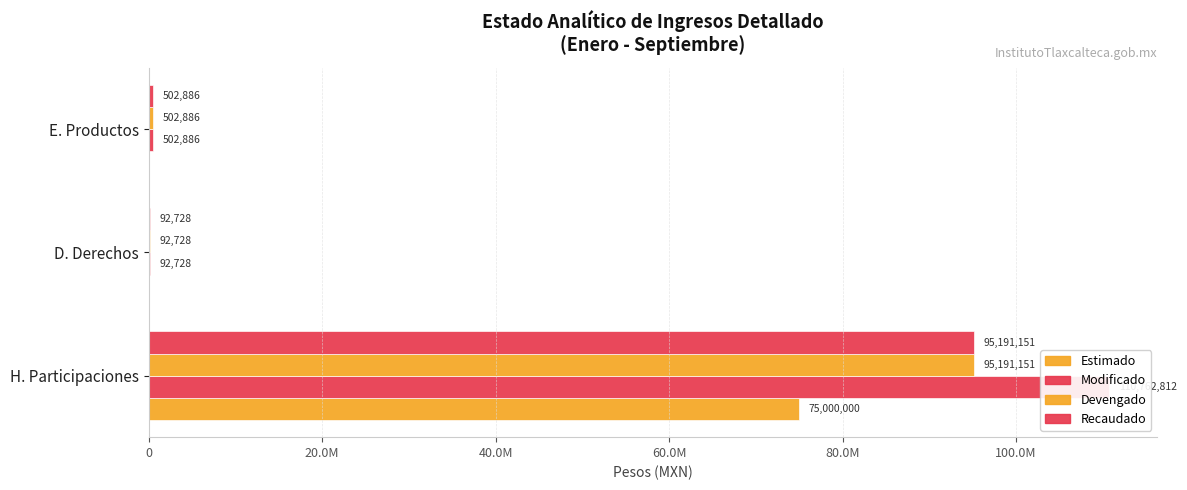

How many data points does each series have?

3